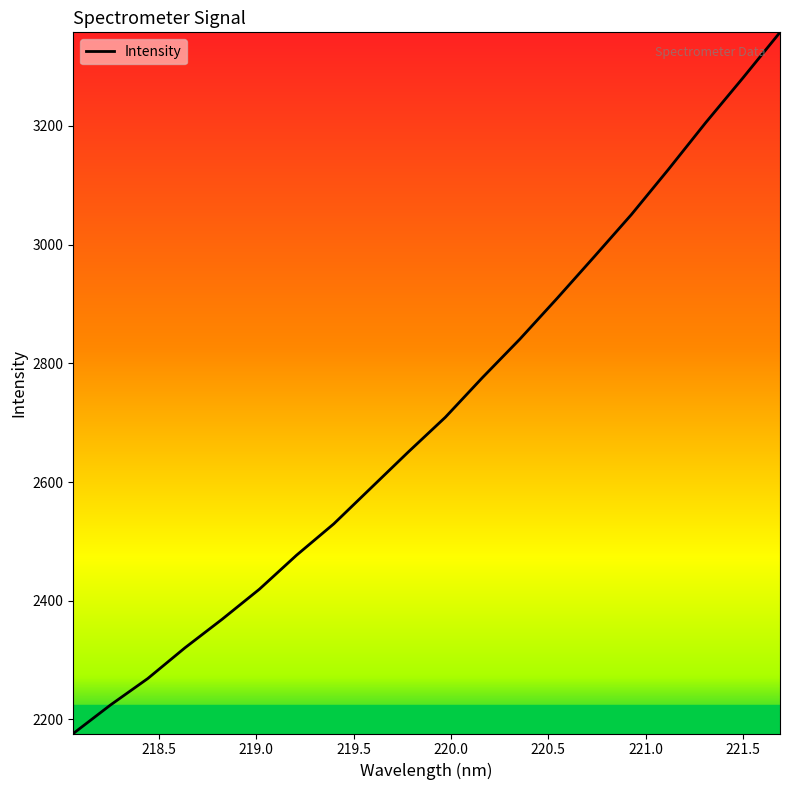

What is the difference between the maximum and minimum values?

1181.5